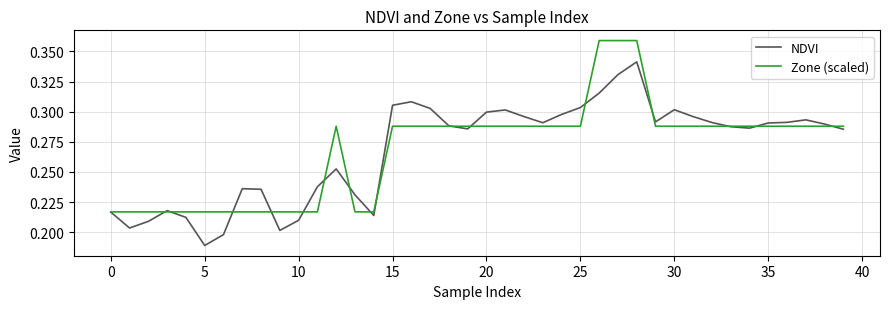

List the series in order of their peak value, lowest first.

NDVI, Zone (scaled)